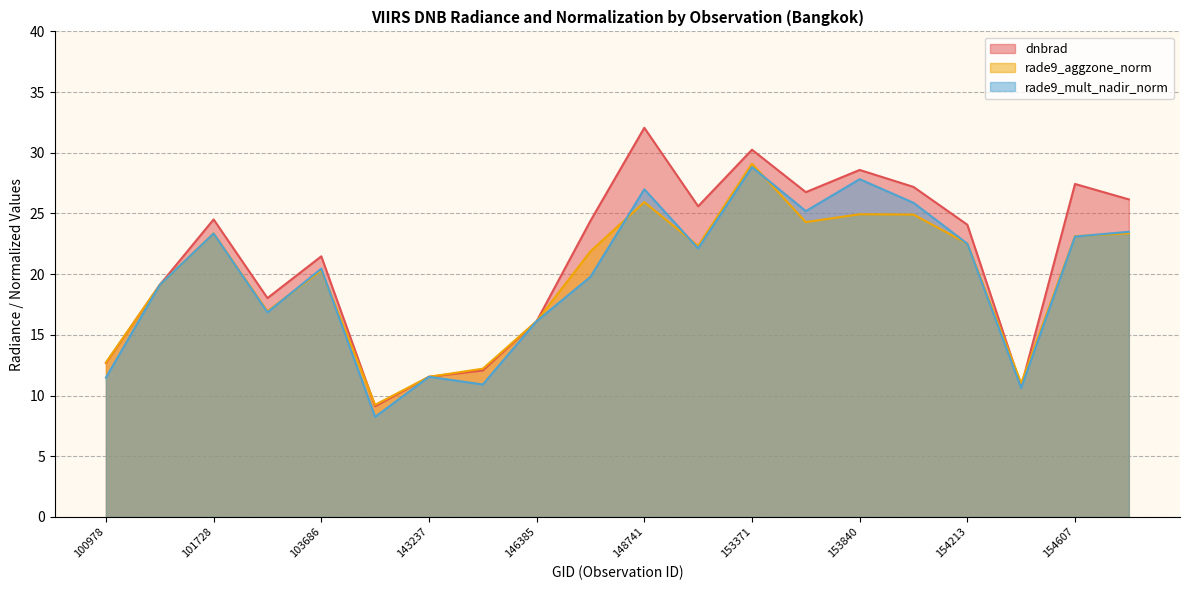

How many lines are shown in the chart?

3